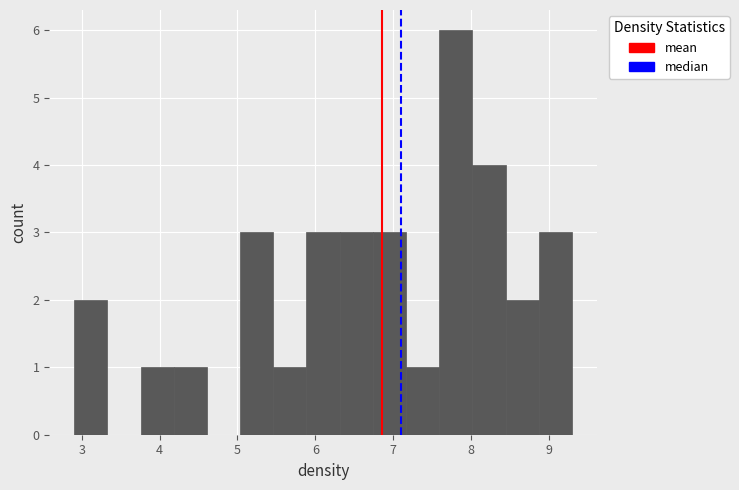

Over which range of the x-axis is the bar tallest?

7.6 to 8.0